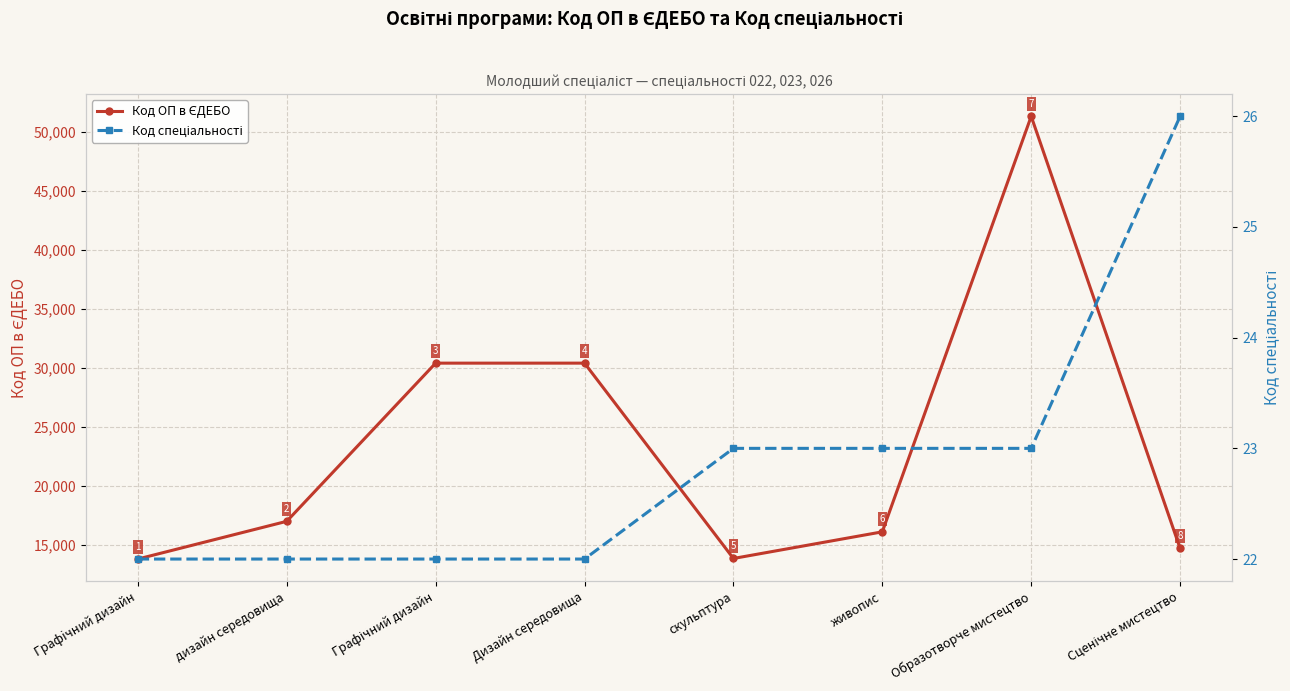

What is the difference between the highest and lowest values at скульптура?

13801